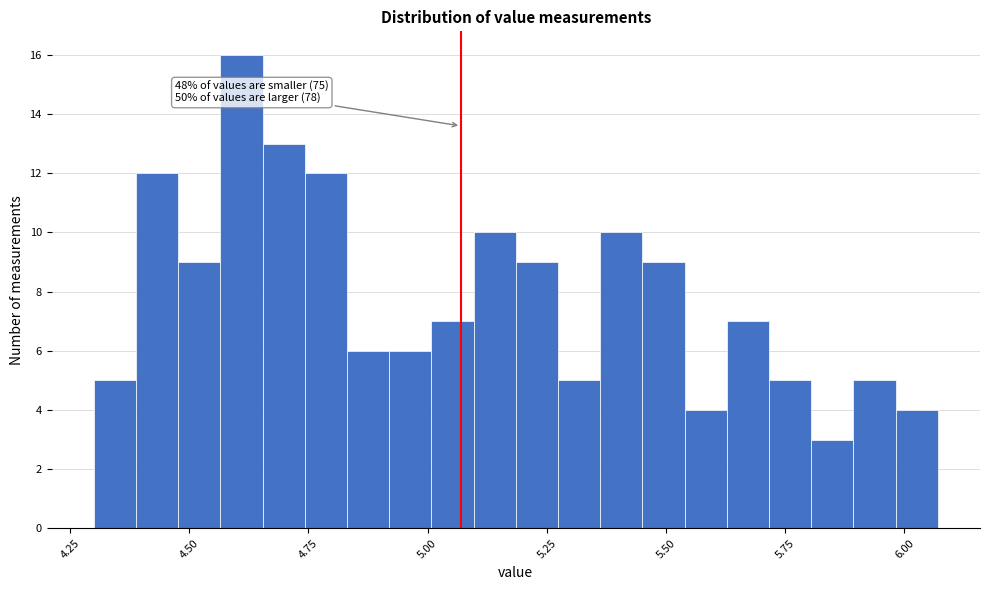

Read against the x-axis, roughly where is the centre of the tallest bar?

4.60